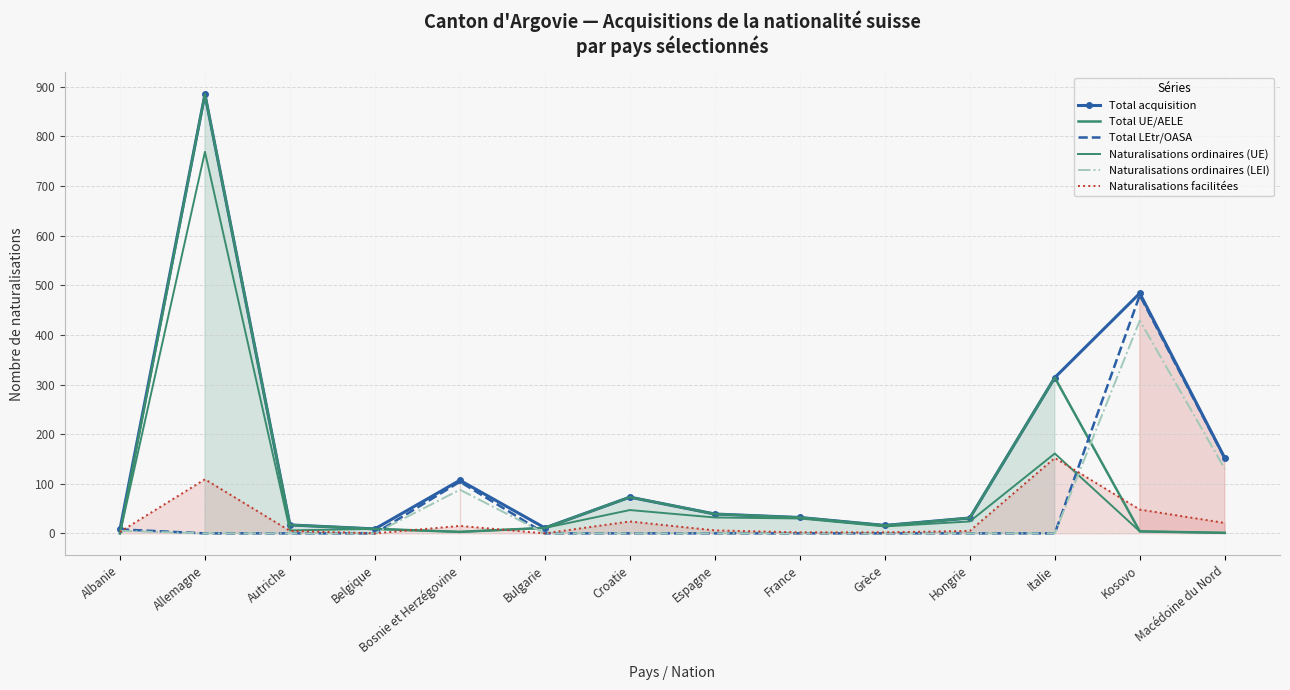

True or false: Total acquisition has a value of 9 at Belgique.

True